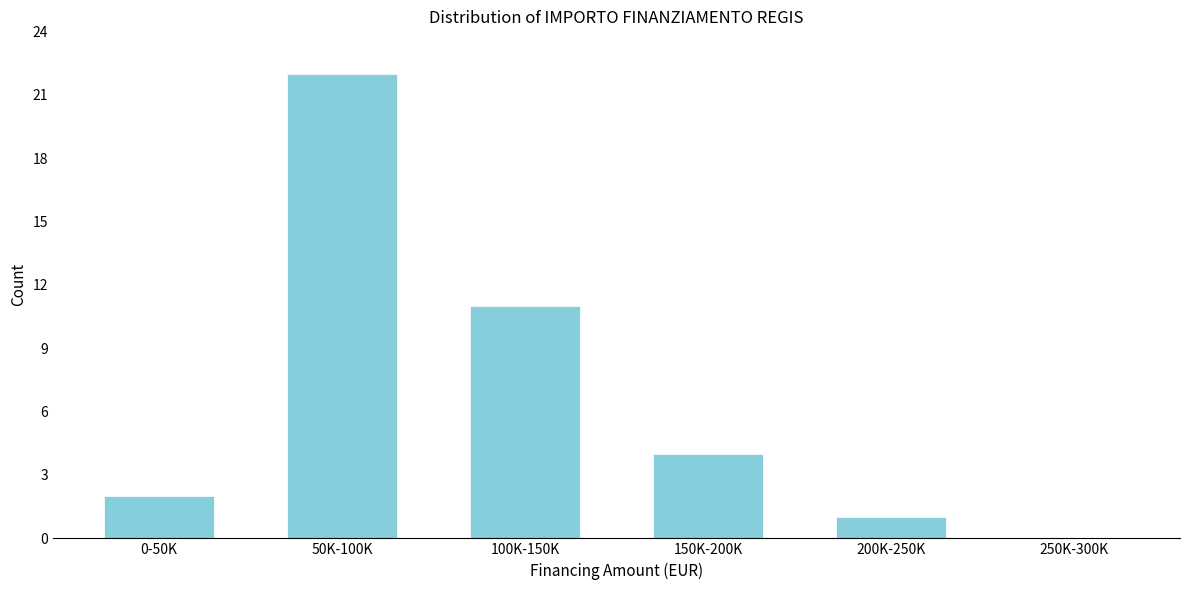

Reading right to left, what are all the values shown in this chart?

250K-300K=0	200K-250K=1	150K-200K=4	100K-150K=11	50K-100K=22	0-50K=2